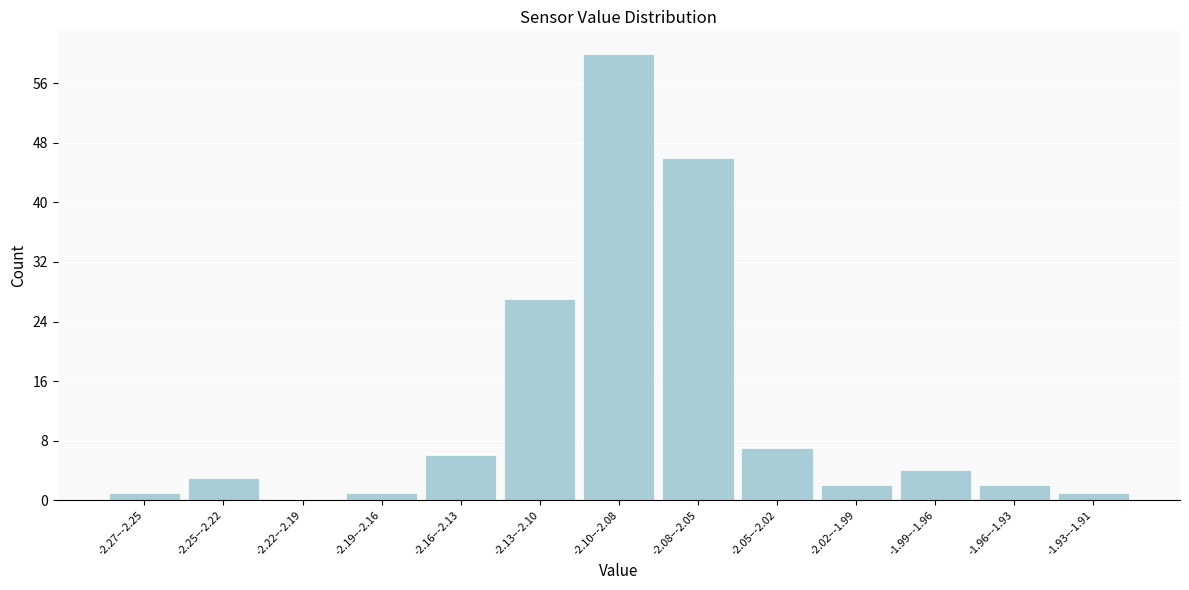

Reading right to left, what are all the values shown in this chart?

-1.93–-1.91=1	-1.96–-1.93=2	-1.99–-1.96=4	-2.02–-1.99=2	-2.05–-2.02=7	-2.08–-2.05=46	-2.10–-2.08=60	-2.13–-2.10=27	-2.16–-2.13=6	-2.19–-2.16=1	-2.22–-2.19=0	-2.25–-2.22=3	-2.27–-2.25=1